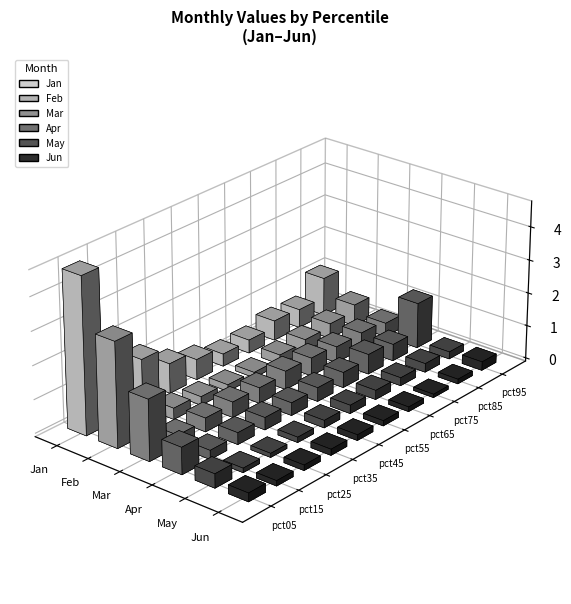

Which series has the largest range (max minus min)?

Jan